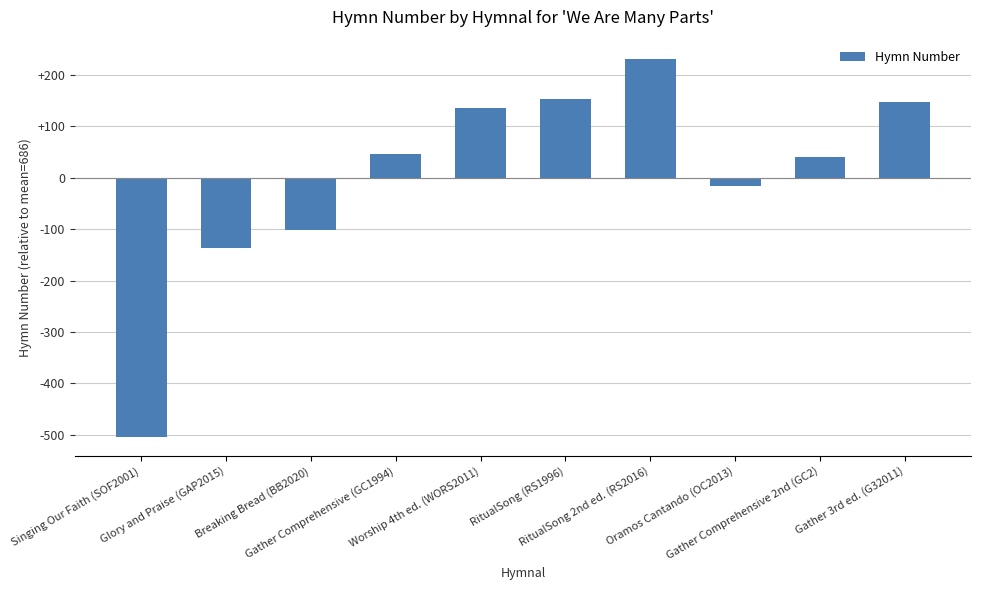

What is the label of the 4th bar from the right?

RitualSong 2nd ed. (RS2016)